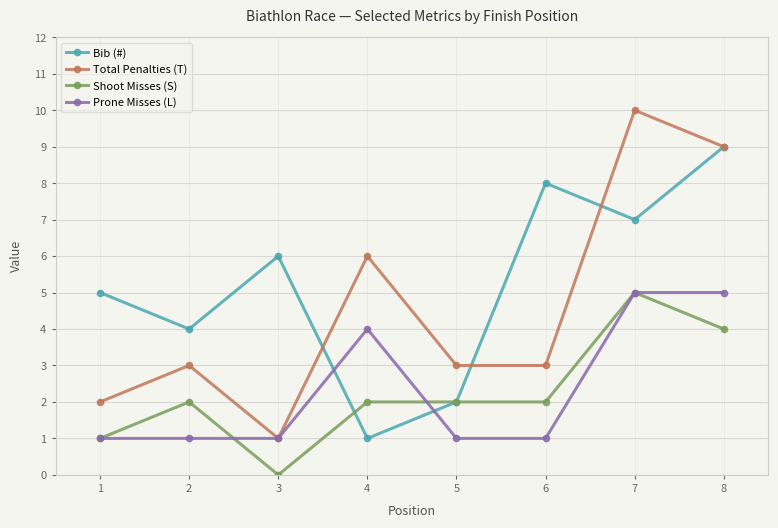

What is the sum of the Shoot Misses (S) values at 6 and 2?

4